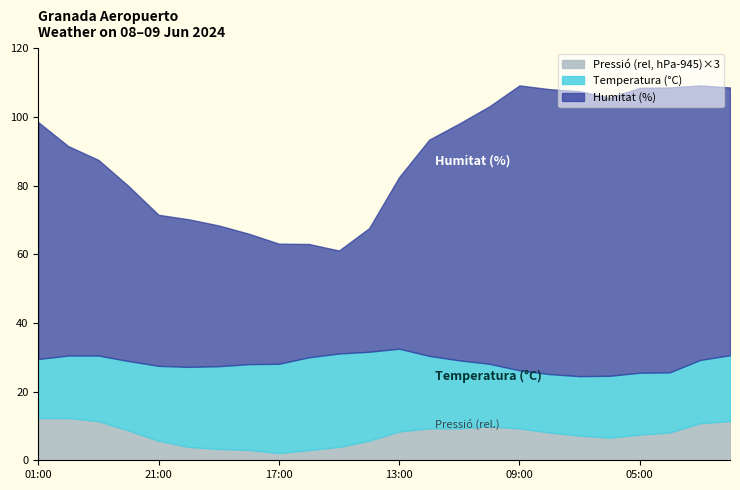

What is the highest value of the Pressió (rel, hPa-945)×3 series?

12.3